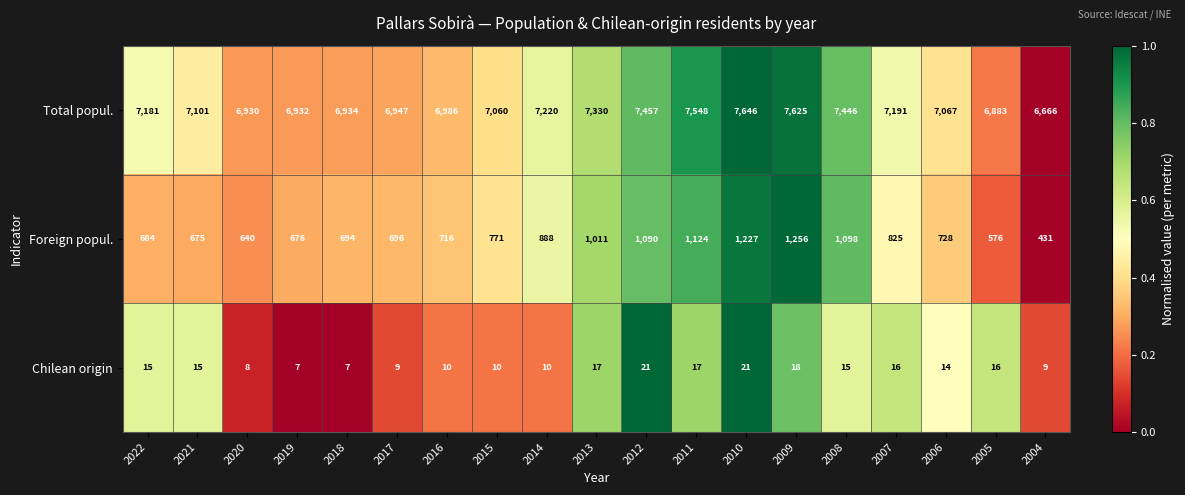

What is the total value across all series at 2009?

8899